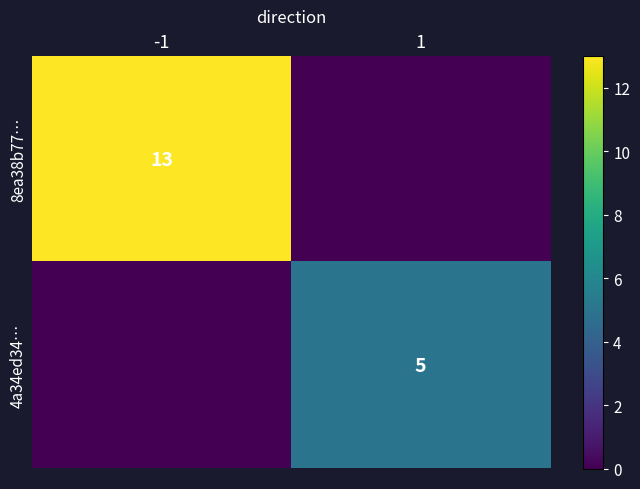

Is it true that 8ea38b77… equals 13 at -1?

True